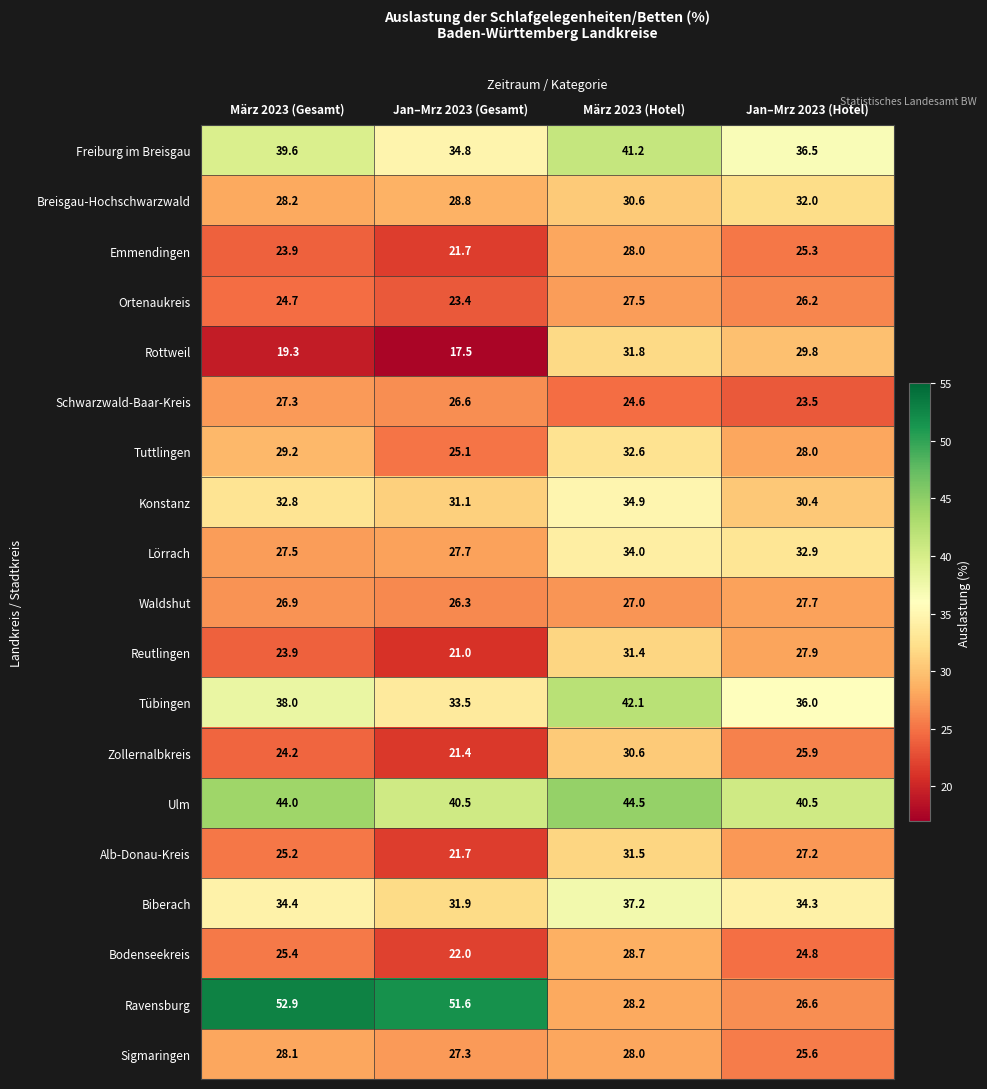

List the series in order of their peak value, highest first.

Ravensburg, Ulm, Tübingen, Freiburg im Breisgau, Biberach, Konstanz, Lörrach, Tuttlingen, Breisgau-Hochschwarzwald, Rottweil, Alb-Donau-Kreis, Reutlingen, Zollernalbkreis, Bodenseekreis, Sigmaringen, Emmendingen, Waldshut, Ortenaukreis, Schwarzwald-Baar-Kreis